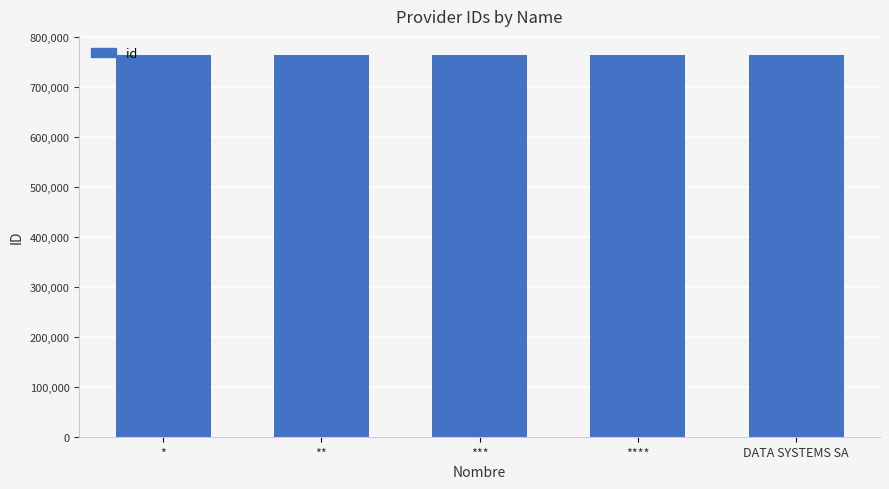

What is the label of the 1st bar from the right?

DATA SYSTEMS SA